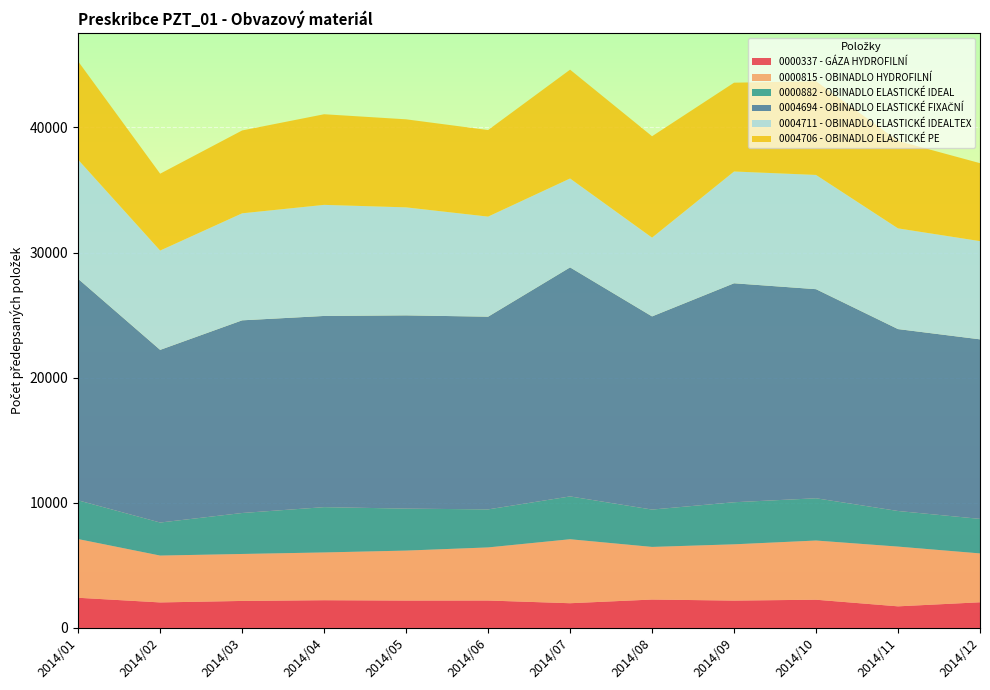

Reading left to right, extract all data points from this chart.

0000337 - GÁZA HYDROFILNÍ: 2014/01=2411	2014/02=2039	2014/03=2158	2014/04=2216	2014/05=2188	2014/06=2191	2014/07=1975	2014/08=2269	2014/09=2186	2014/10=2255	2014/11=1726	2014/12=2051
0000815 - OBINADLO HYDROFILNÍ: 2014/01=4690	2014/02=3744	2014/03=3753	2014/04=3817	2014/05=3993	2014/06=4243	2014/07=5113	2014/08=4205	2014/09=4496	2014/10=4730	2014/11=4774	2014/12=3904
0000882 - OBINADLO ELASTICKÉ IDEAL: 2014/01=3095	2014/02=2640	2014/03=3274	2014/04=3620	2014/05=3354	2014/06=3039	2014/07=3421	2014/08=2985	2014/09=3362	2014/10=3377	2014/11=2845	2014/12=2759
0004694 - OBINADLO ELASTICKÉ FIXAČNÍ: 2014/01=17700	2014/02=13797	2014/03=15396	2014/04=15278	2014/05=15442	2014/06=15399	2014/07=18302	2014/08=15436	2014/09=17498	2014/10=16708	2014/11=14537	2014/12=14348
0004711 - OBINADLO ELASTICKÉ IDEALTEX: 2014/01=9520	2014/02=7935	2014/03=8552	2014/04=8876	2014/05=8631	2014/06=7997	2014/07=7105	2014/08=6294	2014/09=8932	2014/10=9129	2014/11=8047	2014/12=7848
0004706 - OBINADLO ELASTICKÉ PE: 2014/01=7857	2014/02=6143	2014/03=6620	2014/04=7242	2014/05=7035	2014/06=6917	2014/07=8695	2014/08=8101	2014/09=7096	2014/10=7487	2014/11=6988	2014/12=6230